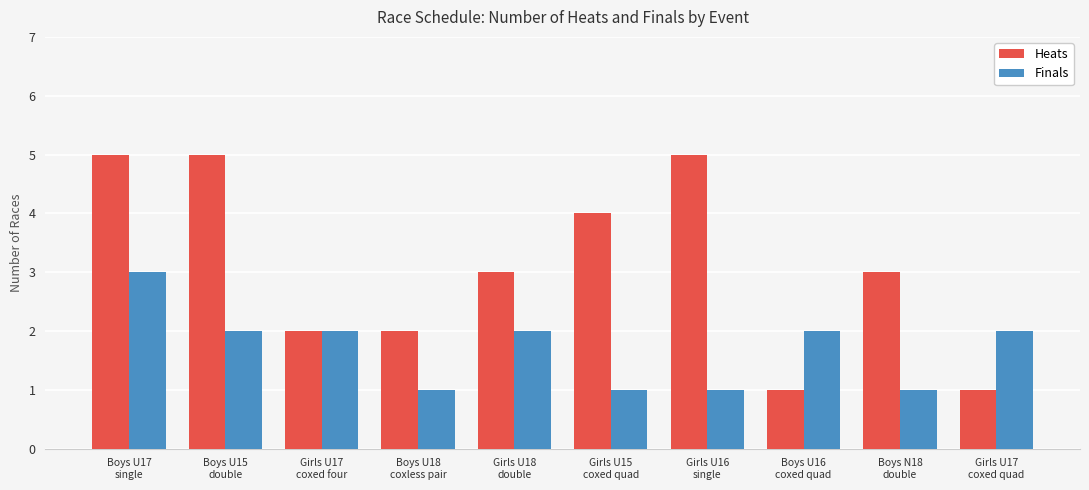

Count the number of data series in this chart.

2